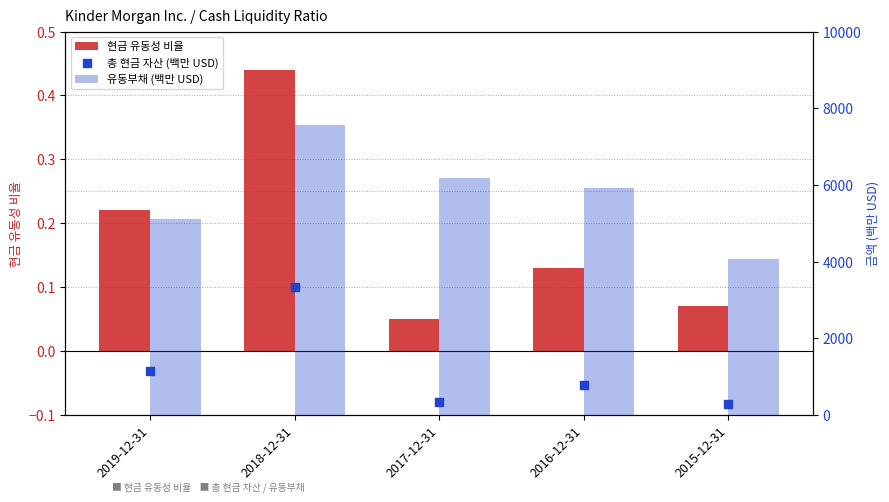

At how many categories does at least one series exceed 6705?

1